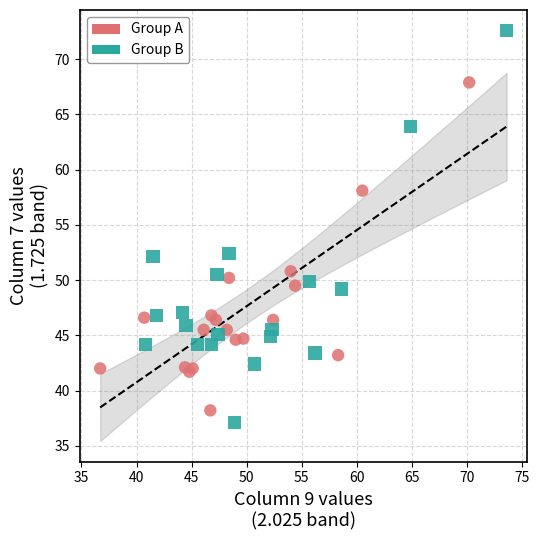

Which series reaches the maximum Y coordinate?

Group B